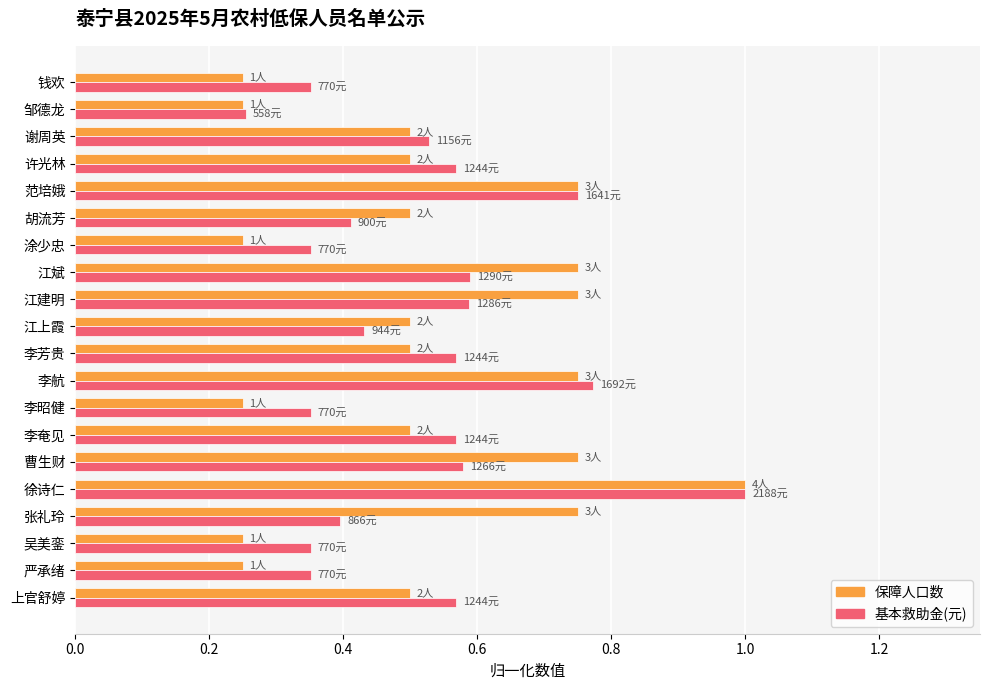

Which series has the largest range (max minus min)?

保障人口数